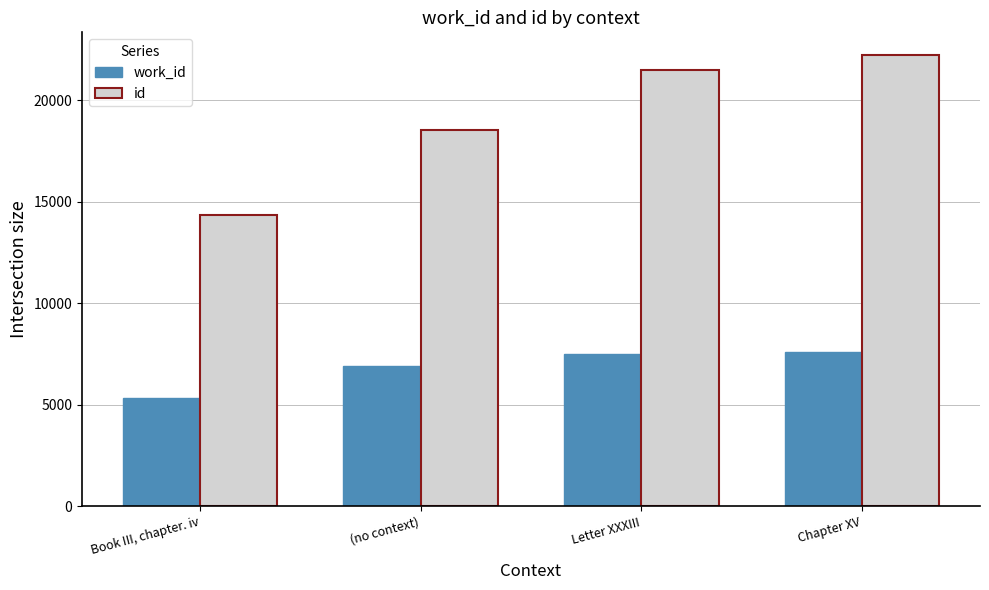

Which series has the largest range (max minus min)?

id